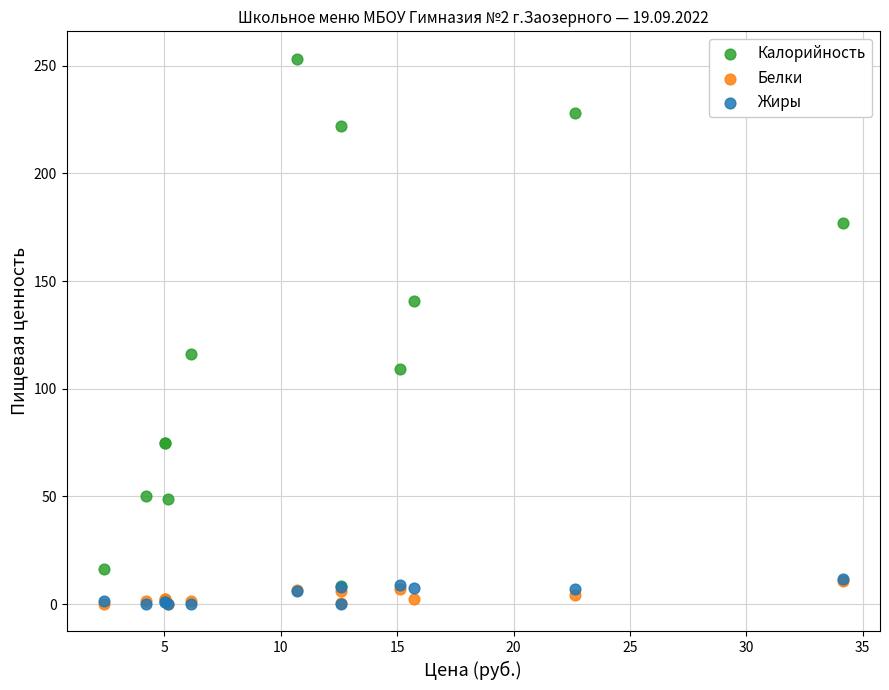

What are all the series names shown in the legend?

Калорийность, Белки, Жиры